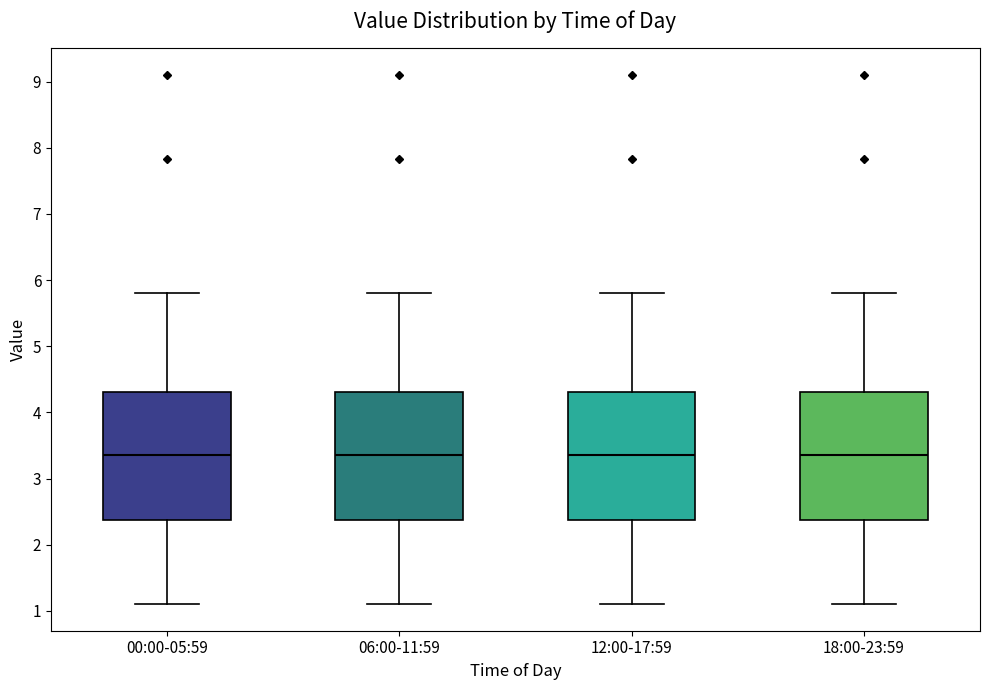

Where does the upper whisker of the box for 18:00-23:59 end on the y-axis? The values are not printed on the chart, so give them approximately, as read against the axis.

5.8